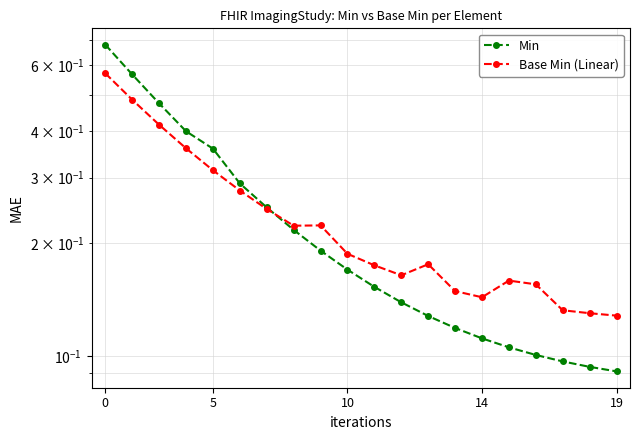

Which series ends up on top after the final intersection of Base Min (Linear) and Min?

Base Min (Linear)